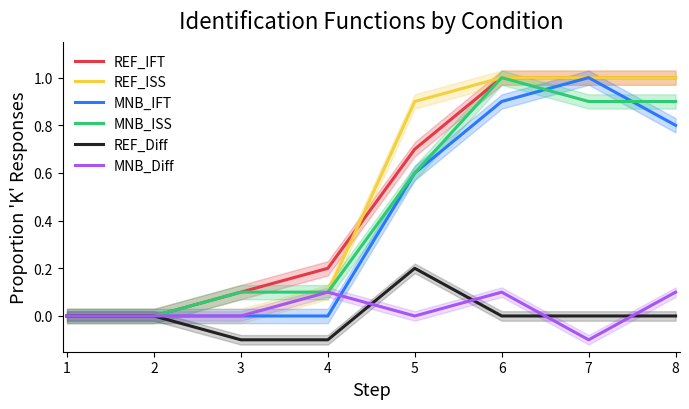

In MNB_IFT, how many points are higher than both neighbors (excluding endpoints)?

1